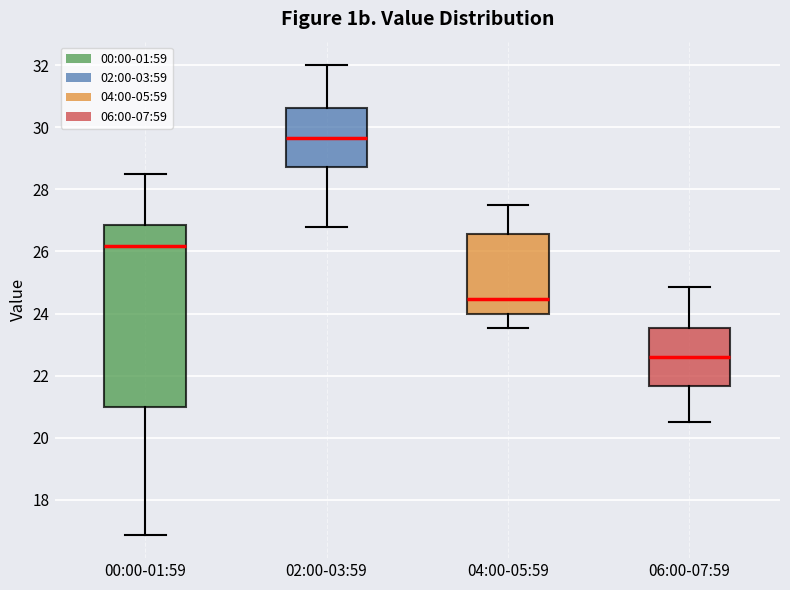

Reading left to right, transcribe this box plot: for each box, give where its median line is, the range the box spans, and where its two whiskers end, as read against the y-axis. The values are not printed on the chart, so give them approximately, as read against the axis.

00:00-01:59: median 26.2, box 21.0 to 26.8, whiskers 16.8 to 28.4
02:00-03:59: median 29.6, box 28.8 to 30.6, whiskers 26.8 to 32.0
04:00-05:59: median 24.4, box 24.0 to 26.6, whiskers 23.6 to 27.6
06:00-07:59: median 22.6, box 21.6 to 23.6, whiskers 20.6 to 24.8